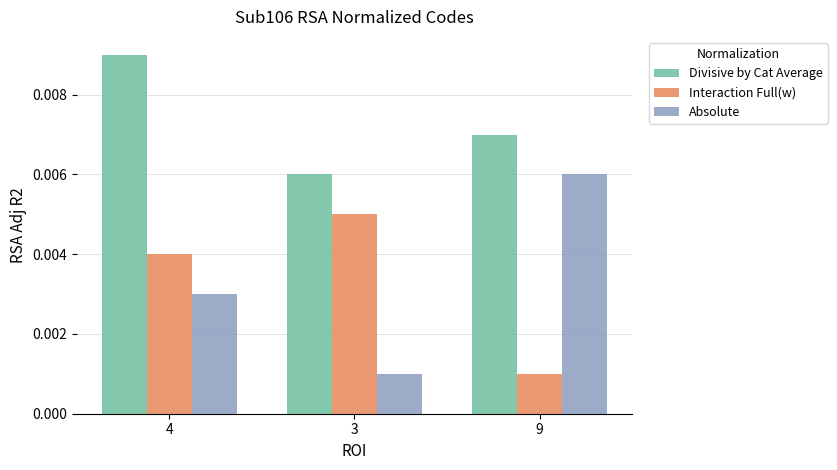

Rank the categories by Interaction Full(w) value from highest to lowest.

3, 4, 9